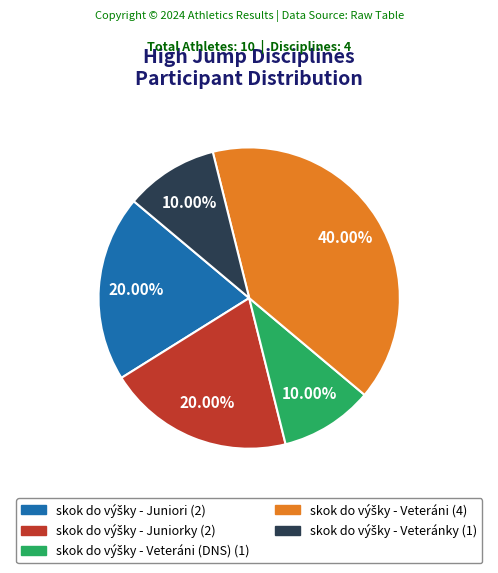

Count the number of slices in the pie.

5